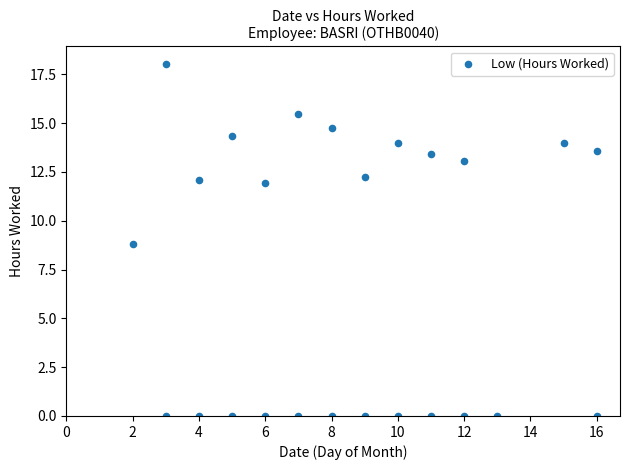

What Y value in the scatter plot is closest to 9?

8.8